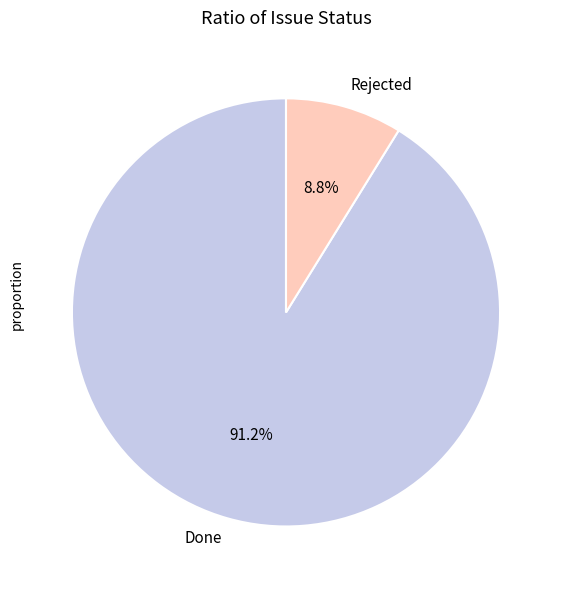

Is it true that Done is 77% of the pie?

False